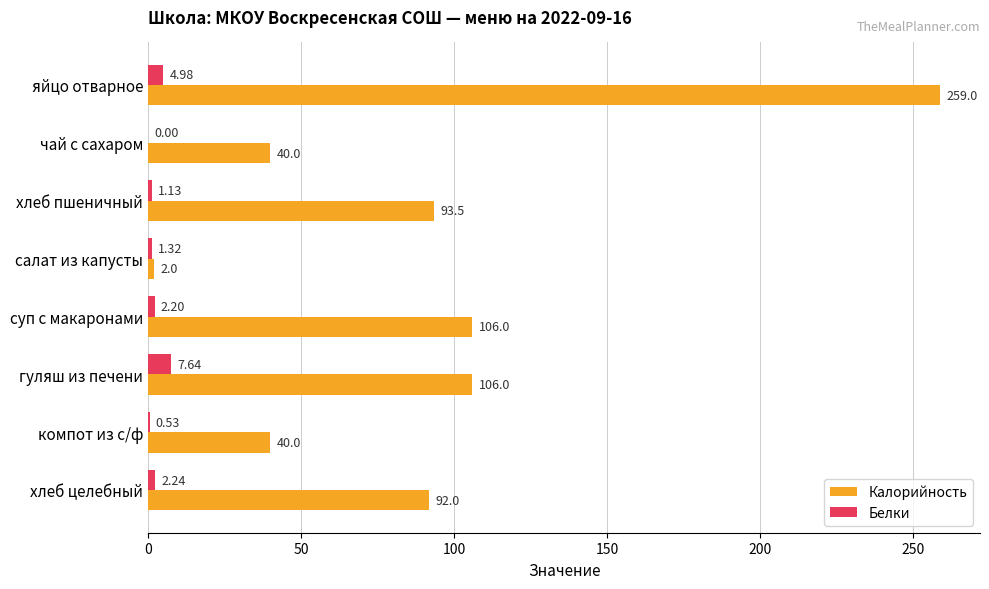

Is the value of Калорийность at хлеб пшеничный greater than the value of Белки at яйцо отварное?

Yes